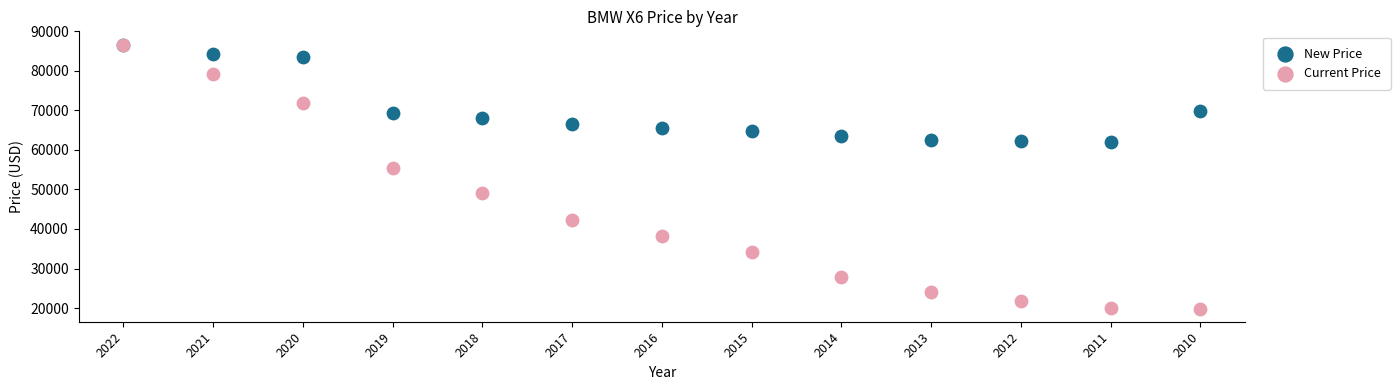

Across all series, what Y value is closest to 53274?

55368